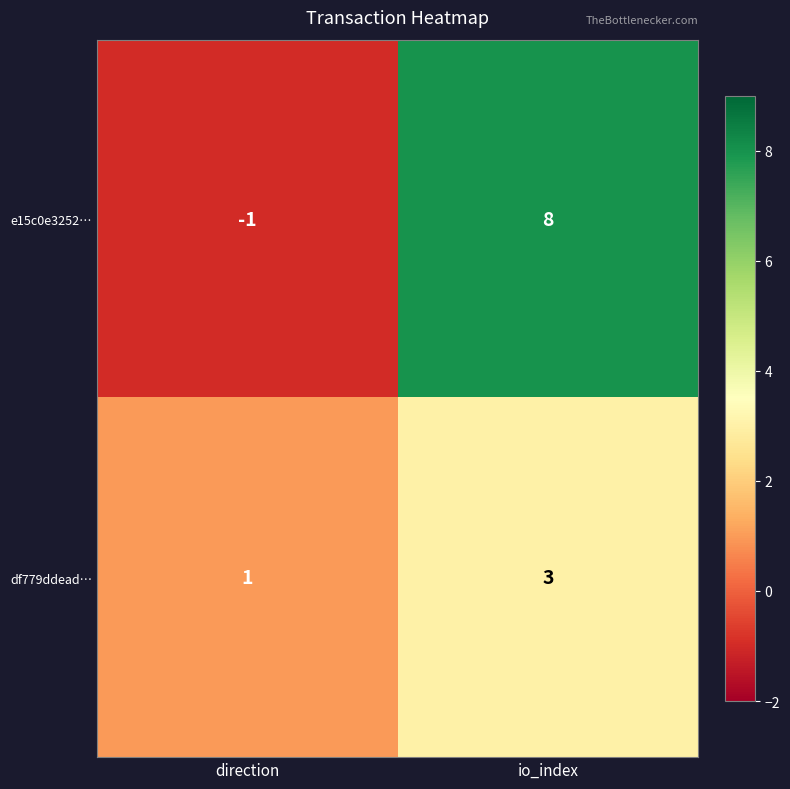

Rank the series at io_index from highest to lowest value.

e15c0e3252…, df779ddead…